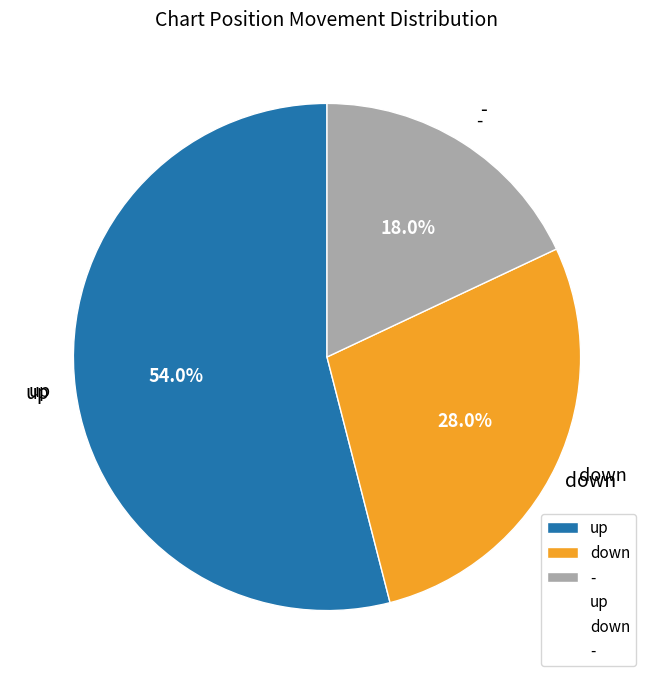

Is there any slice that represents more than half of the pie?

Yes